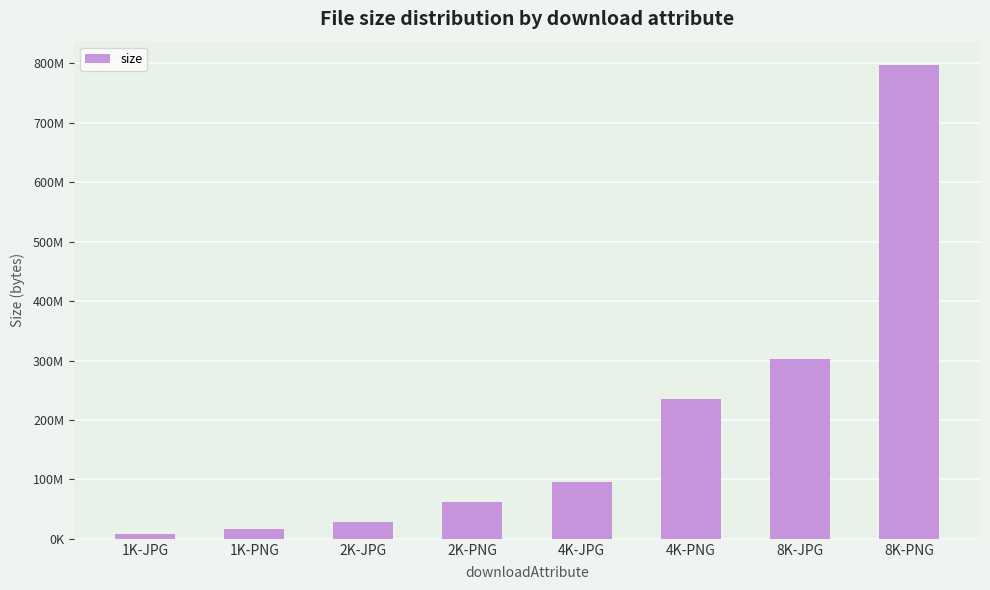

Are the bars grouped side by side (vs. stacked)?

No